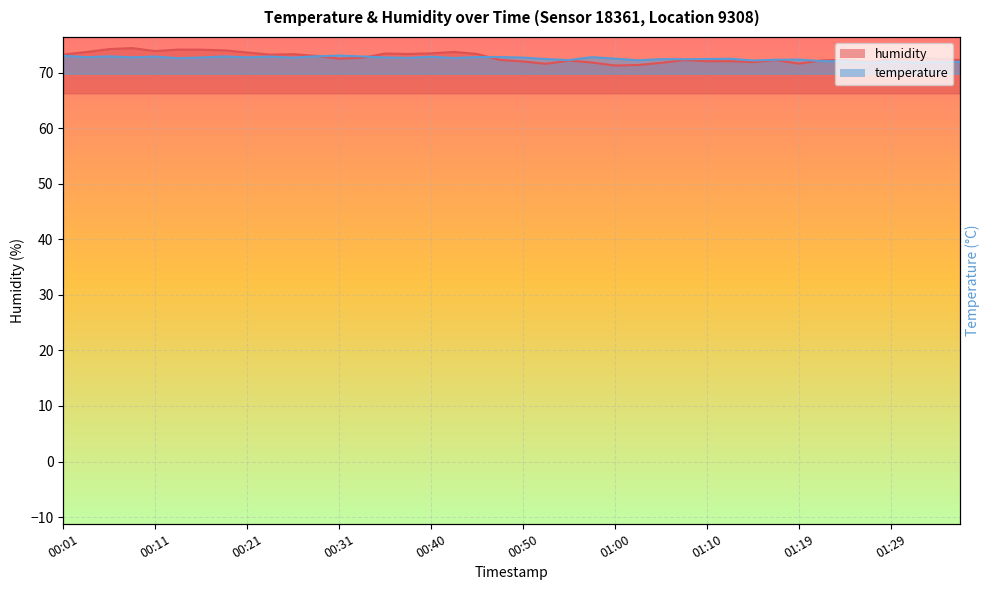

Where does the temperature series first go above 72?

00:01